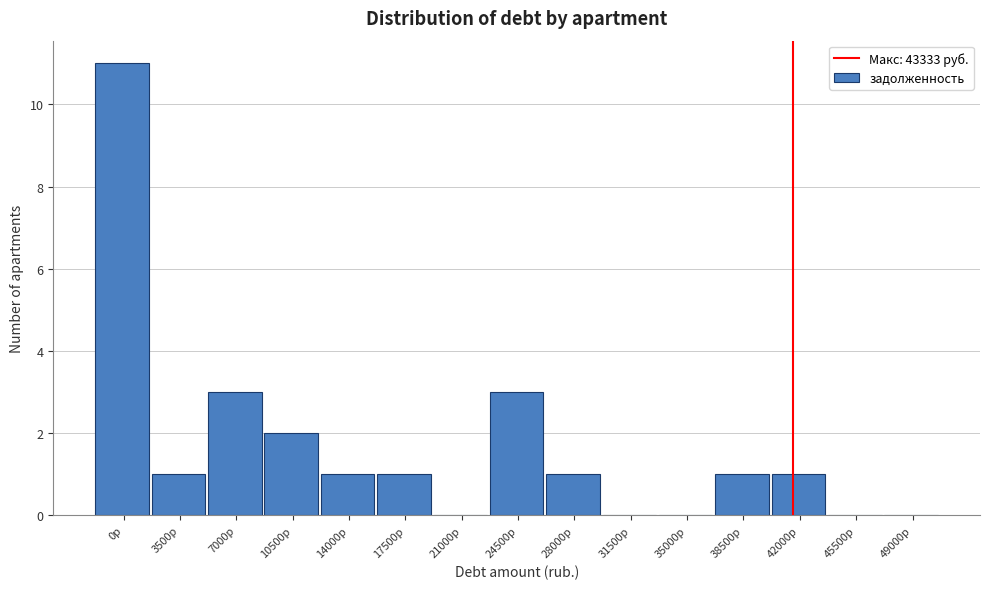

Reading left to right, transcribe all the data shown in this chart.

0р=11	3500р=1	7000р=3	10500р=2	14000р=1	17500р=1	21000р=0	24500р=3	28000р=1	31500р=0	35000р=0	38500р=1	42000р=1	45500р=0	49000р=0